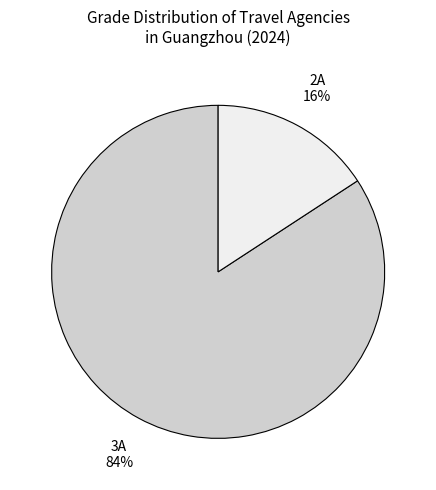

Is there any slice that represents more than half of the pie?

Yes